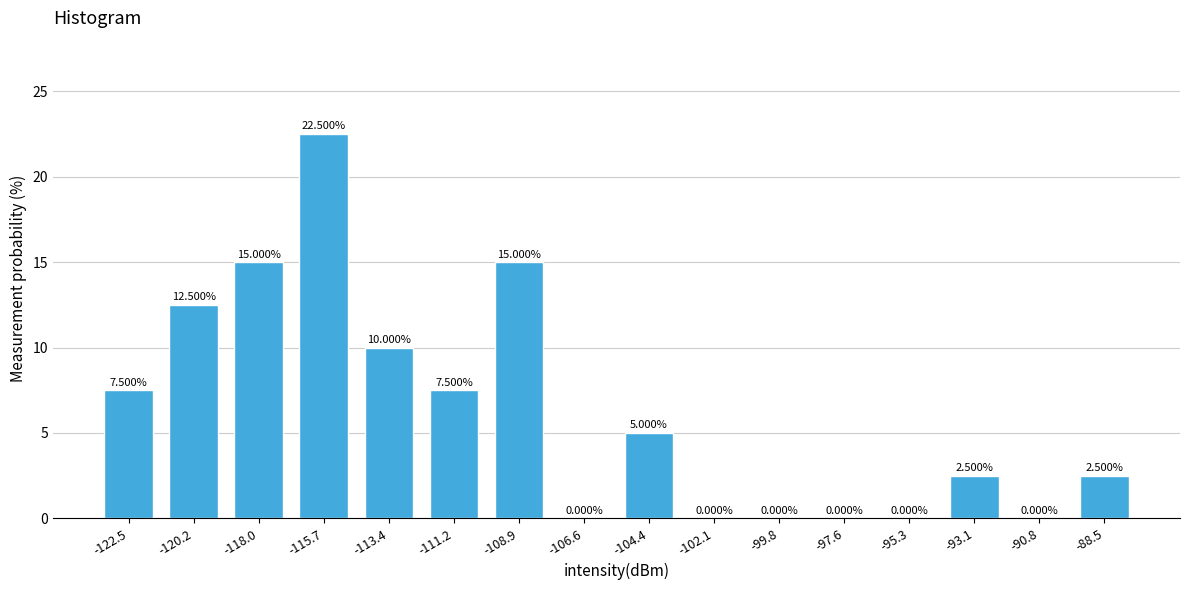

Which has a higher value, -118.0 or -102.1?

-118.0